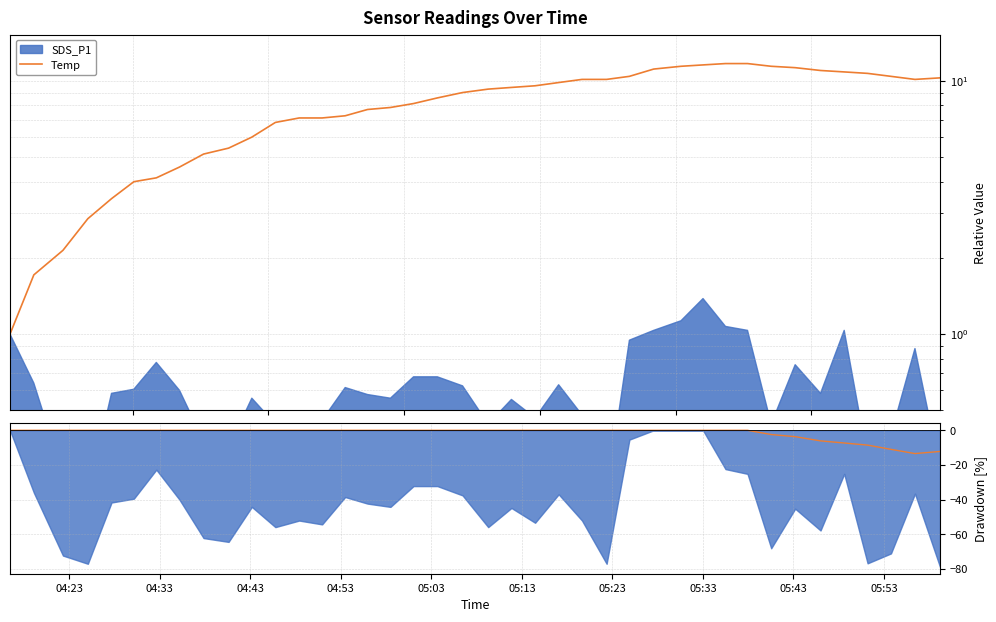

The value of Temp Drawdown at 30 is 6.0. True or false?

False